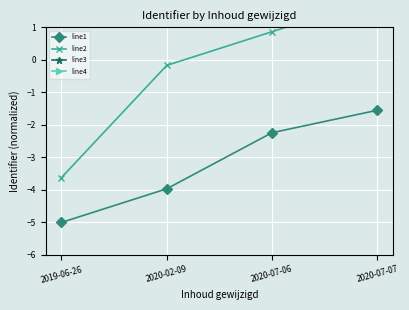

Reading left to right, what are all the values shown in this chart?

line1: -5.0	-4.0	-2.2	-1.6
line2: -3.6	-0.2	0.9	1.9
line3: 2.2	2.9	3.6	4.3
line4: 5.0	5.0	5.0	5.0